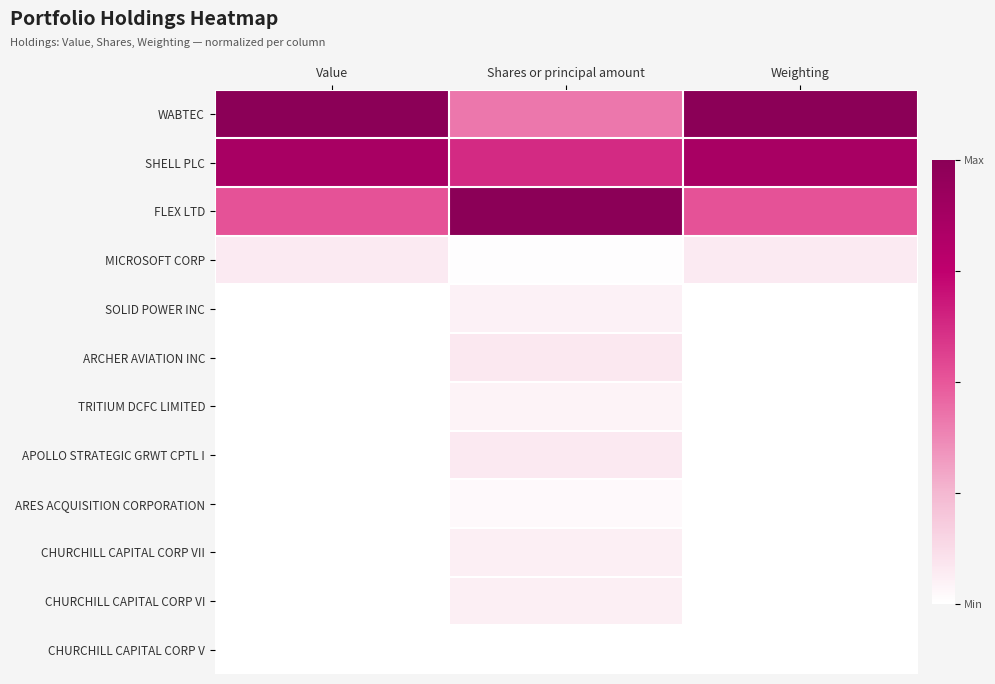

Reading right to left, list all the values displayed in this chart.

WABTEC: Weighting=1.0	Shares or principal amount=0.4	Value=1.0
SHELL PLC: Weighting=0.9	Shares or principal amount=0.6	Value=0.9
FLEX LTD: Weighting=0.5	Shares or principal amount=1.0	Value=0.5
MICROSOFT CORP: Weighting=0.1	Shares or principal amount=0.0	Value=0.1
SOLID POWER INC: Weighting=0.0	Shares or principal amount=0.0	Value=0.0
ARCHER AVIATION INC: Weighting=0.0	Shares or principal amount=0.1	Value=0.0
TRITIUM DCFC LIMITED: Weighting=0.0	Shares or principal amount=0.0	Value=0.0
APOLLO STRATEGIC GRWT CPTL I: Weighting=0.0	Shares or principal amount=0.1	Value=0.0
ARES ACQUISITION CORPORATION: Weighting=0.0	Shares or principal amount=0.0	Value=0.0
CHURCHILL CAPITAL CORP VII: Weighting=0.0	Shares or principal amount=0.1	Value=0.0
CHURCHILL CAPITAL CORP VI: Weighting=0.0	Shares or principal amount=0.1	Value=0.0
CHURCHILL CAPITAL CORP V: Weighting=0.0	Shares or principal amount=0.0	Value=0.0